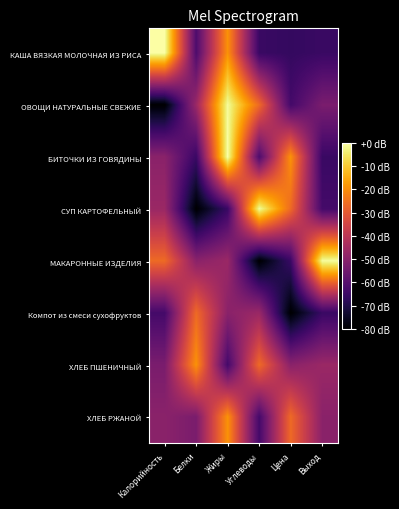

At which category does the chart reach its peak across all series?

Калорийность